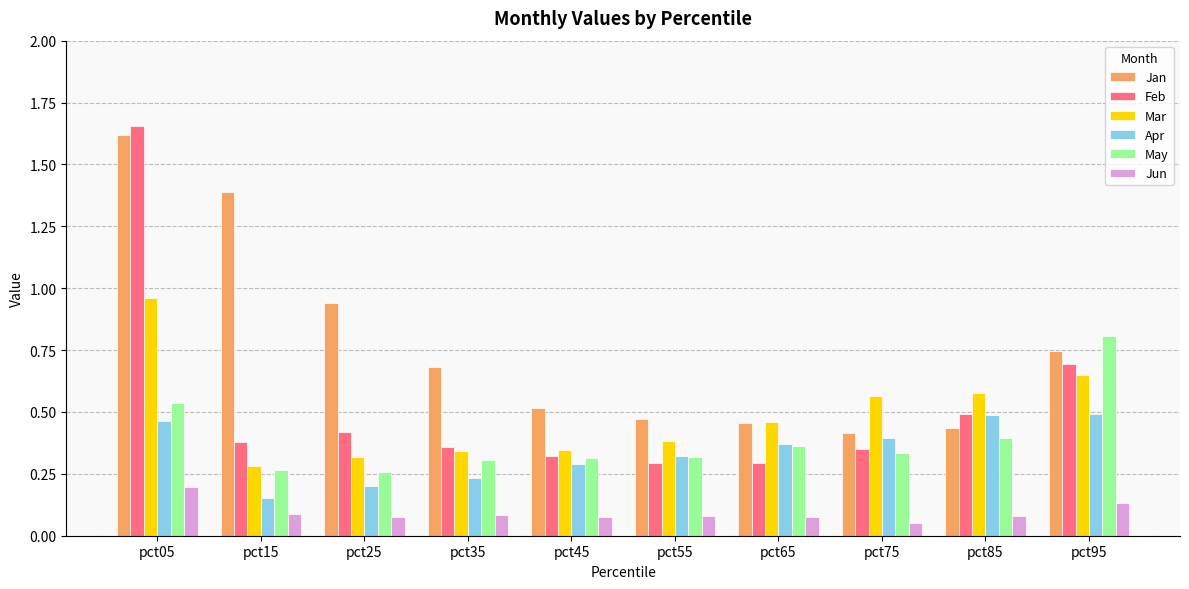

What is the total value across all series at pct75?

2.1